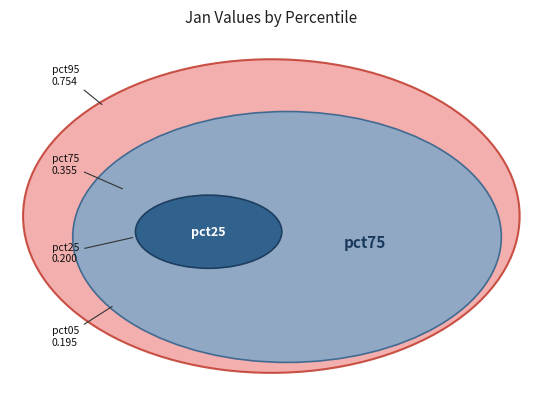

Is it true that pct25 is 1% of the pie?

False